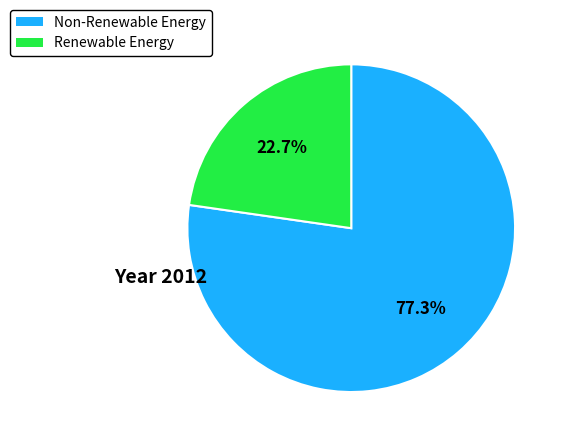

Is there a majority slice in this chart?

Yes